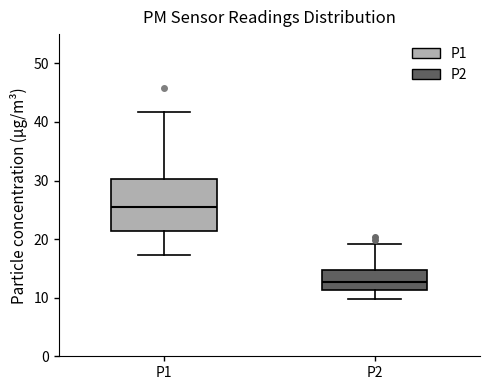

Reading left to right, transcribe this box plot: for each box, give where its median line is, the range the box spans, and where its two whiskers end, as read against the y-axis. The values are not printed on the chart, so give them approximately, as read against the axis.

P1: median 25, box 21 to 30, whiskers 17 to 42
P2: median 13, box 11 to 15, whiskers 10 to 19